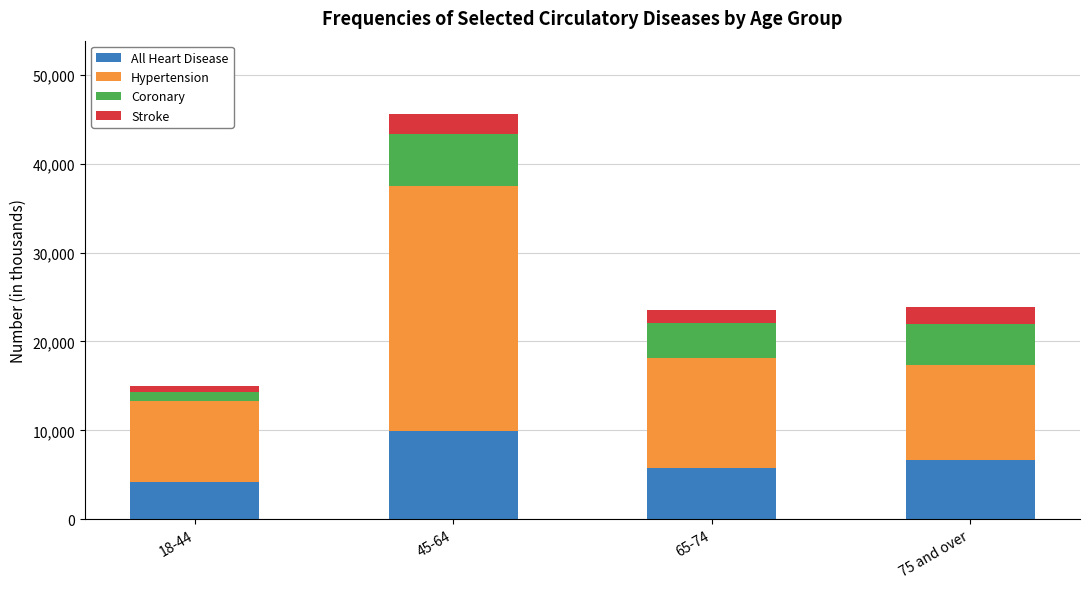

Are the bars grouped side by side (vs. stacked)?

No